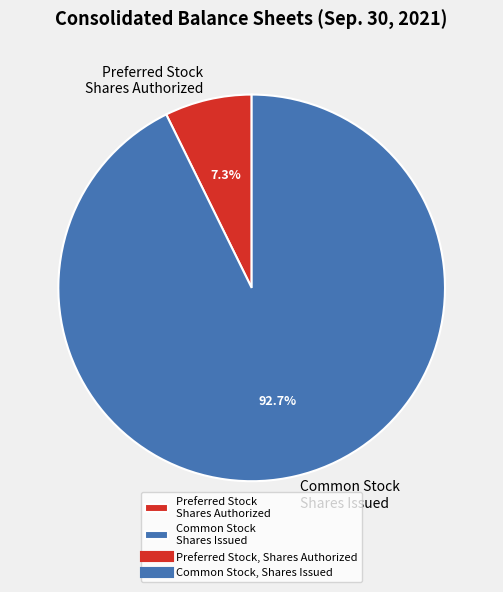

What is the total percentage of Preferred Stock Shares Authorized and Common Stock Shares Issued?

100.0%